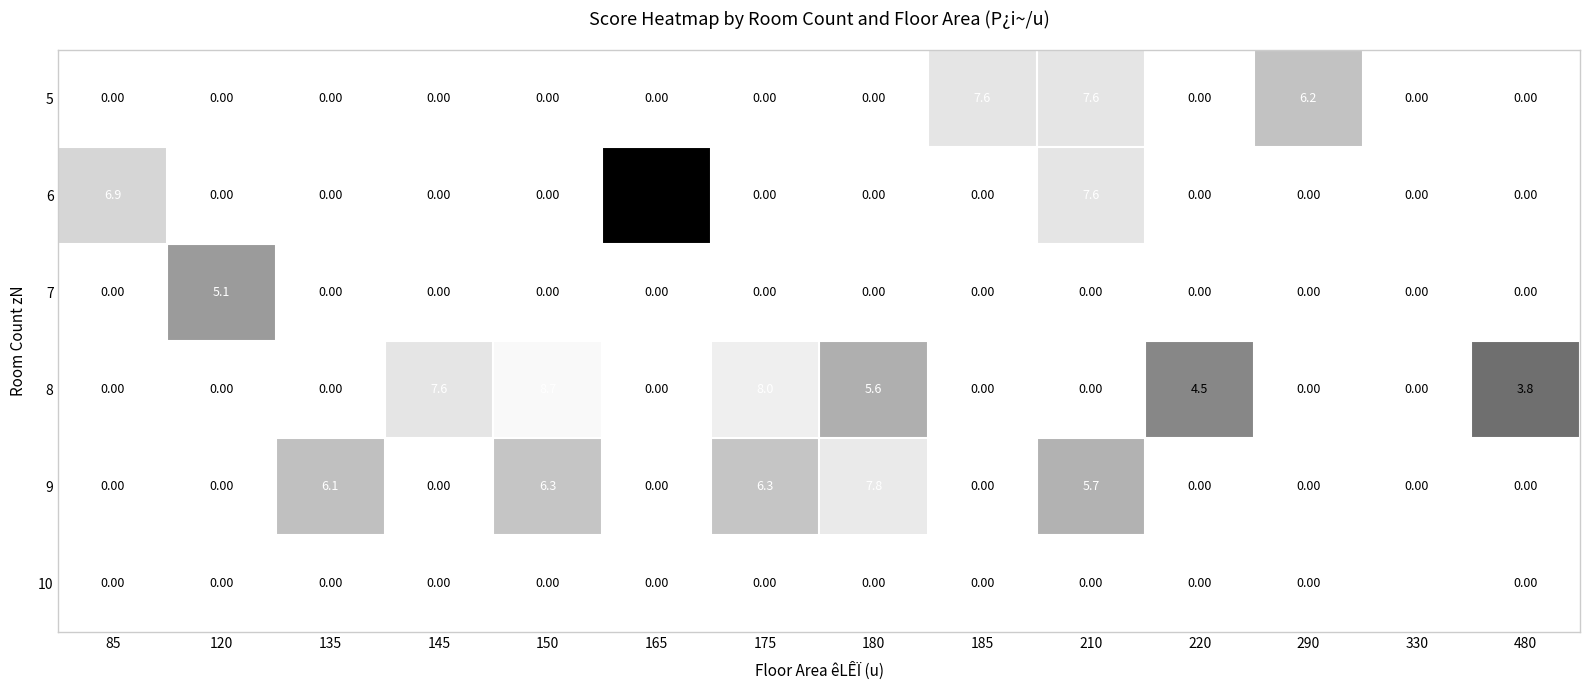

Which category has the lowest value in the 9 series?

85